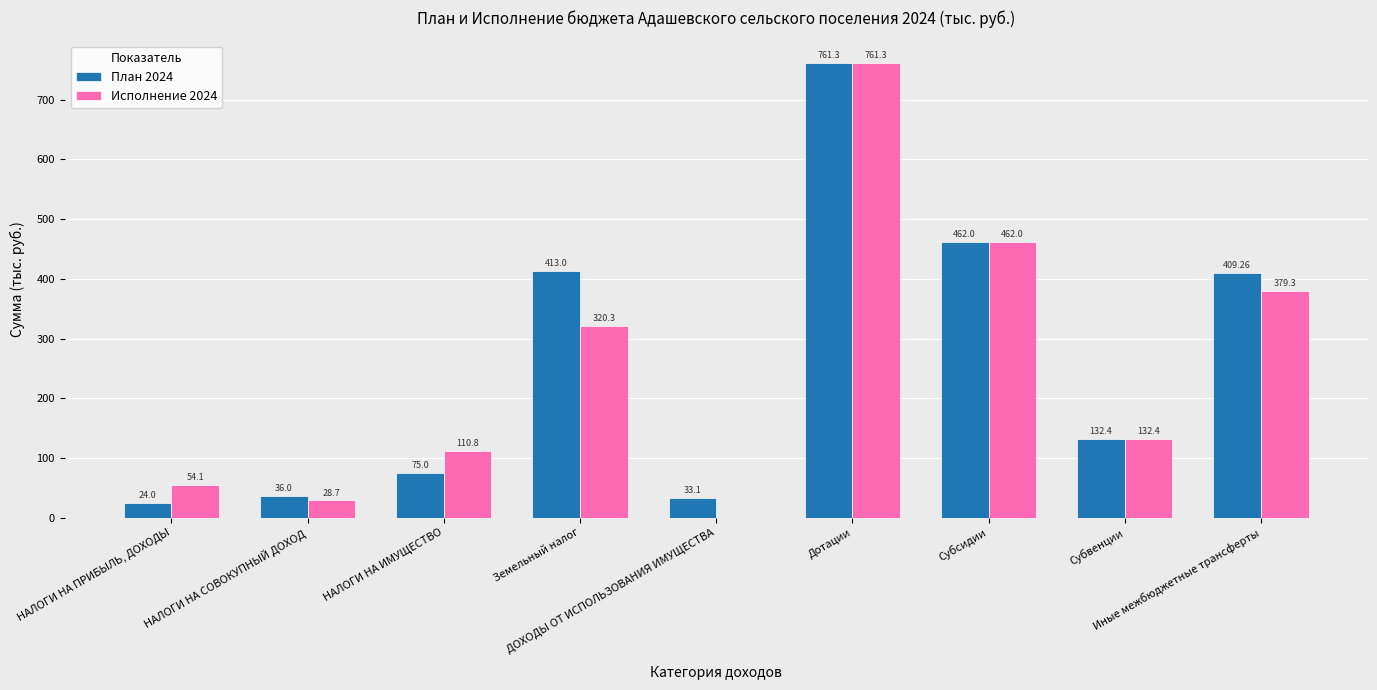

What is the approximate value of План 2024 at НАЛОГИ НА ПРИБЫЛЬ, ДОХОДЫ?

24.0